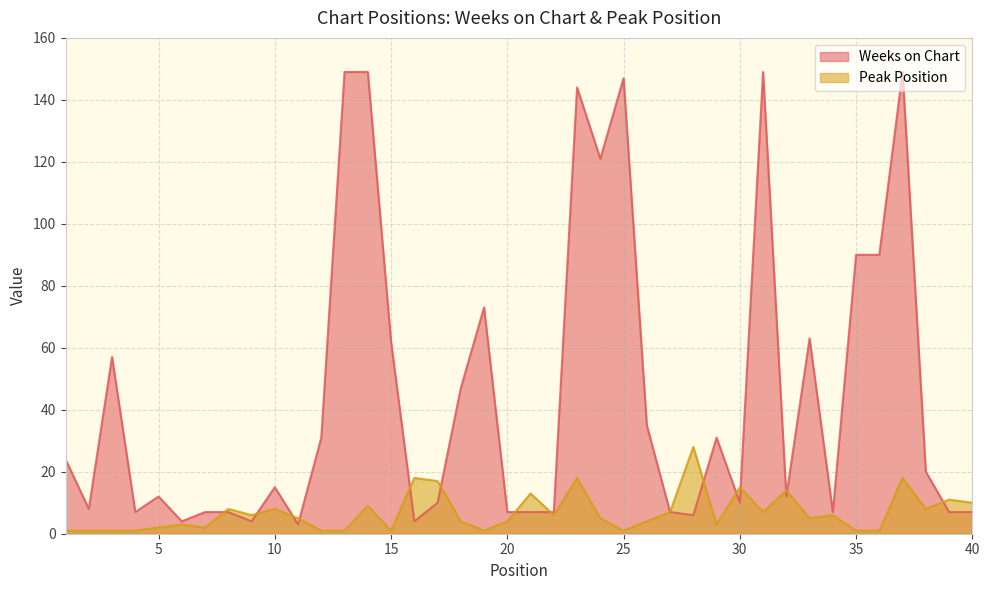

Does the chart display data point markers on the line(s)?

No